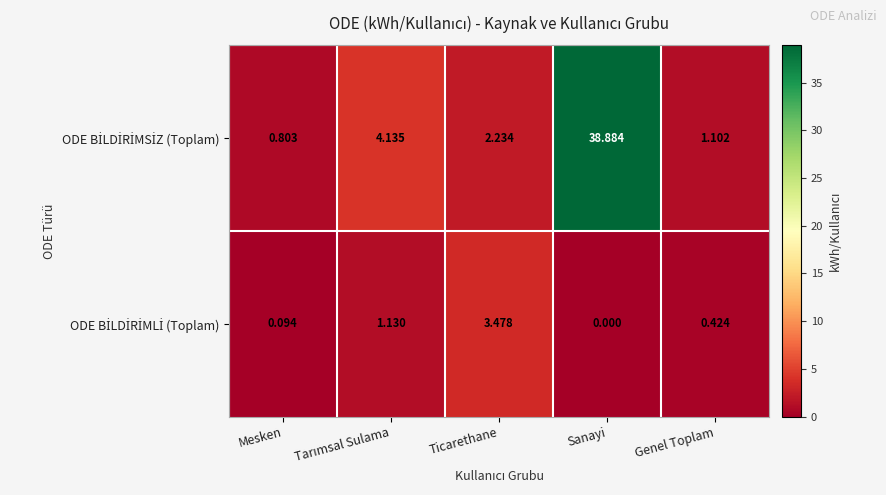

At which category is the sum across all series the highest?

Sanayi